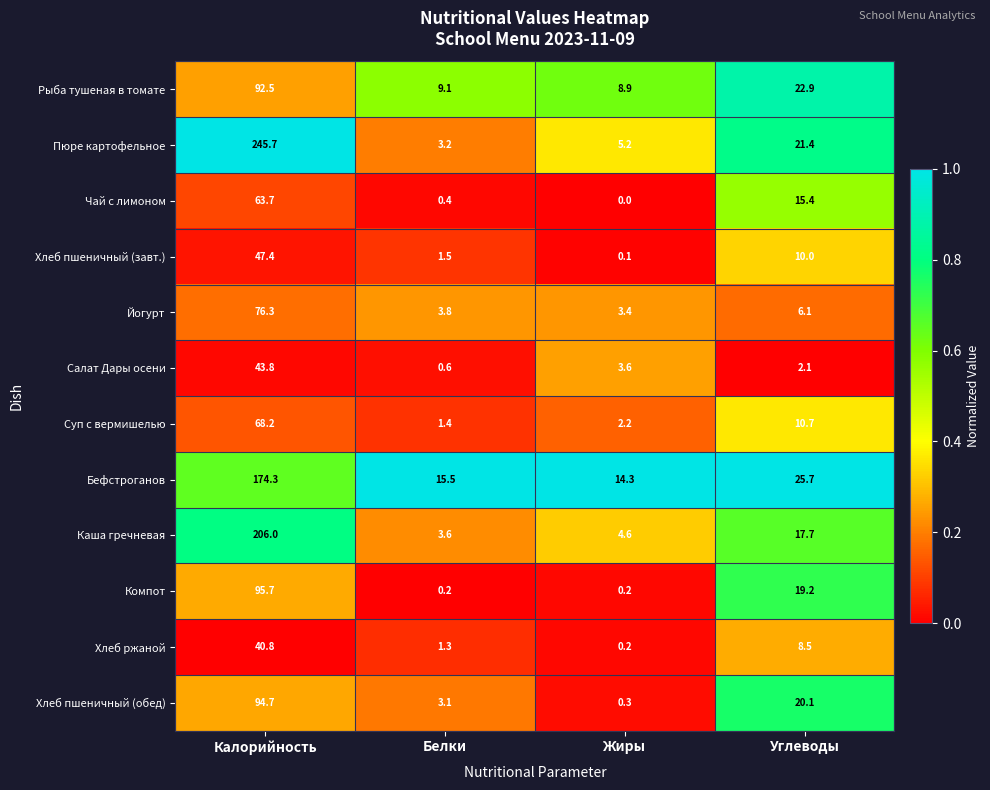

True or false: Хлеб пшеничный (завт.) has a value of 1.5 at Белки.

True